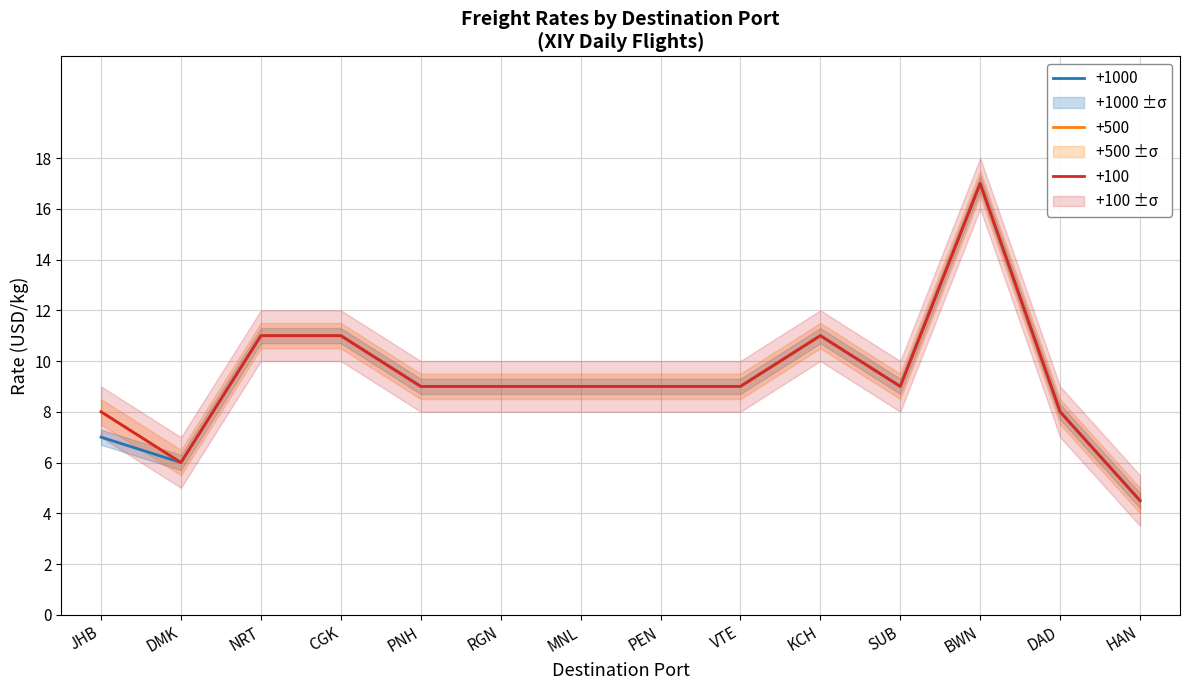

The value of +500 at PNH is 9.0. True or false?

True